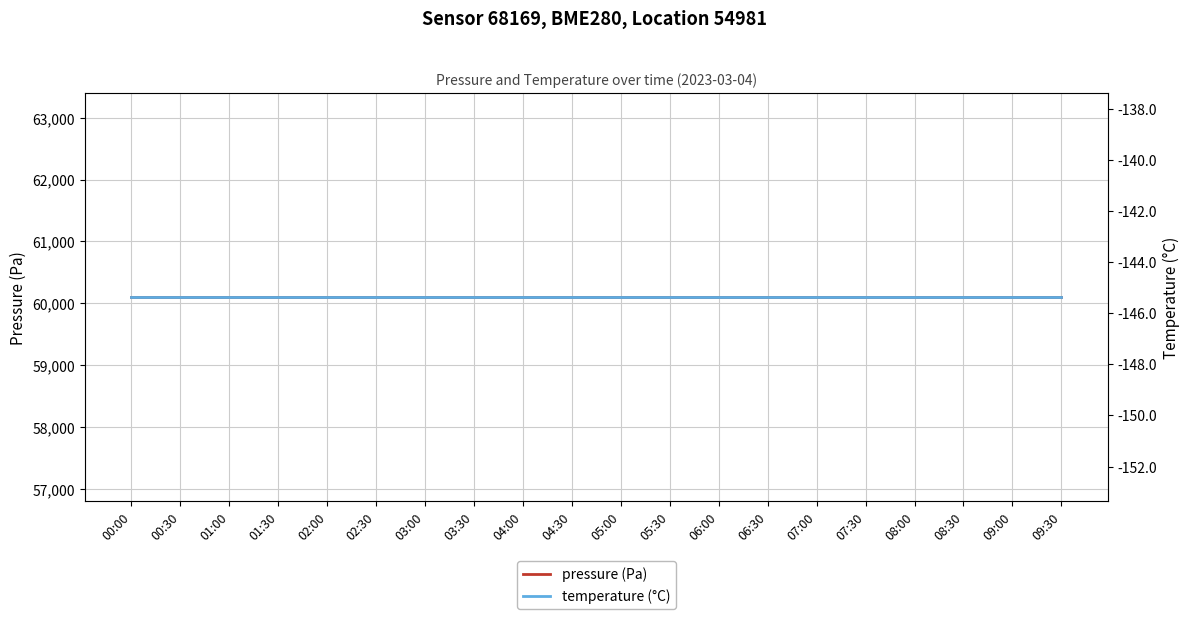

At 01:00, list the series in order from smallest to largest.

temperature (°C), pressure (Pa)